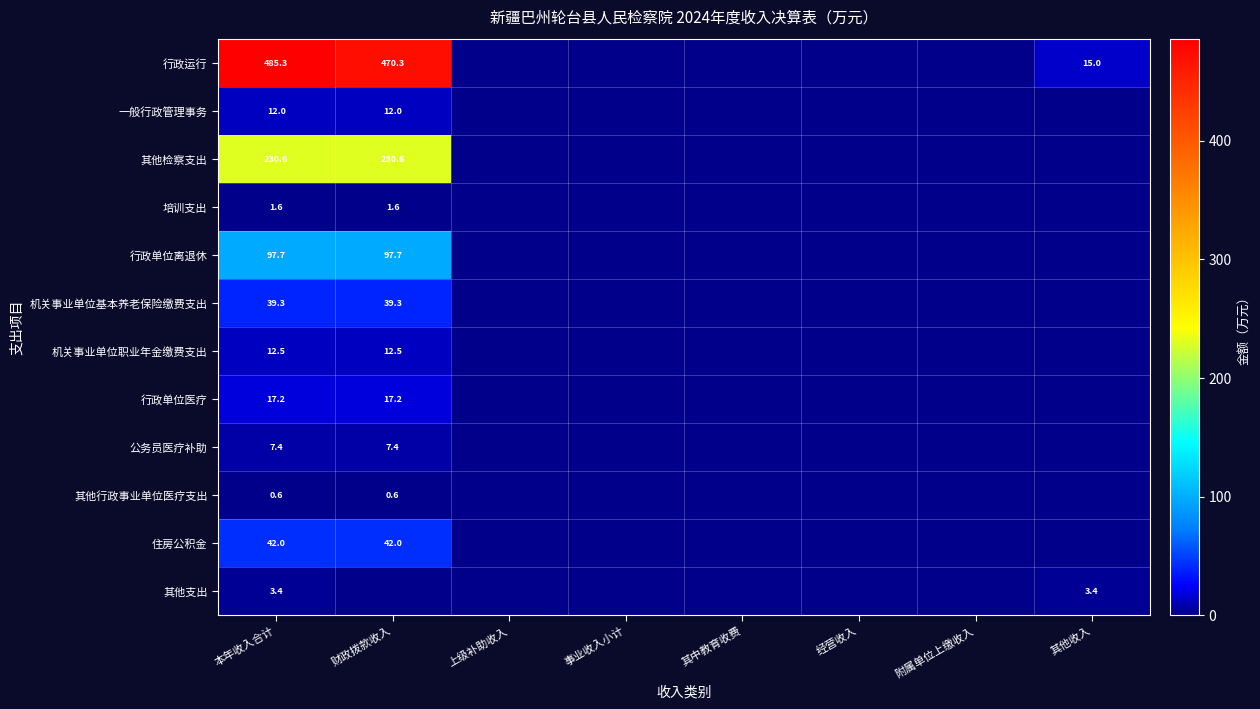

What is the total value across all series at 本年收入合计?

949.6